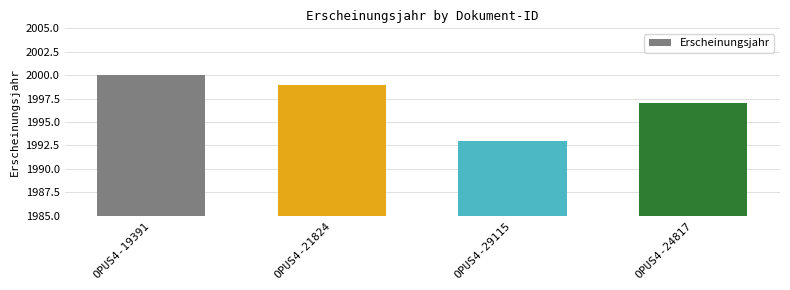

Reading left to right, extract all data points from this chart.

OPUS4-19391=2000	OPUS4-21824=1999	OPUS4-29115=1993	OPUS4-24817=1997